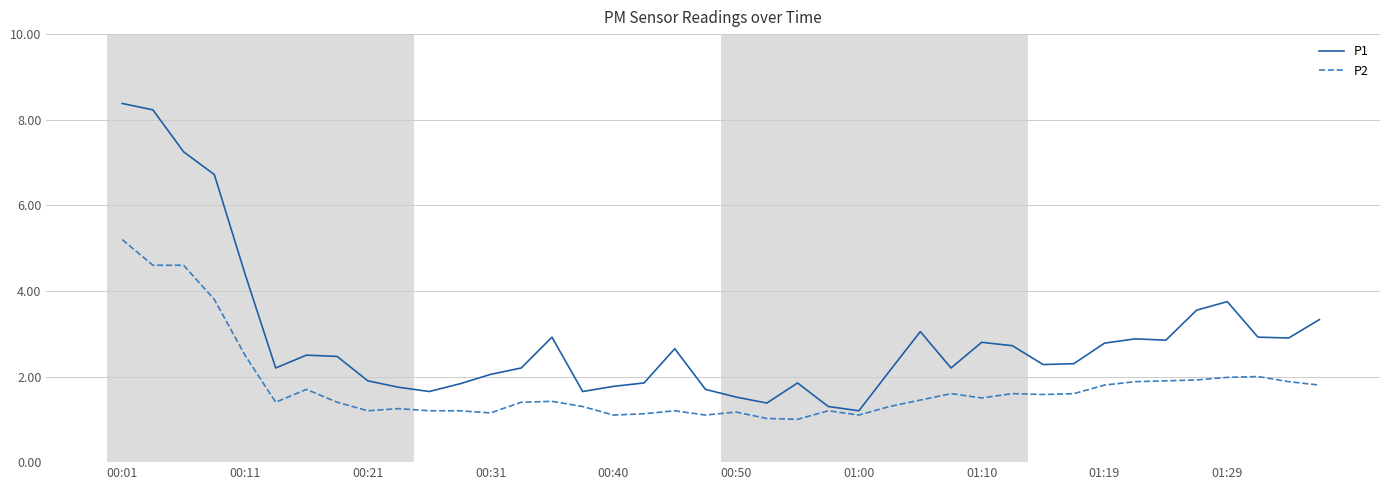

What is the minimum value shown in the chart?

1.0